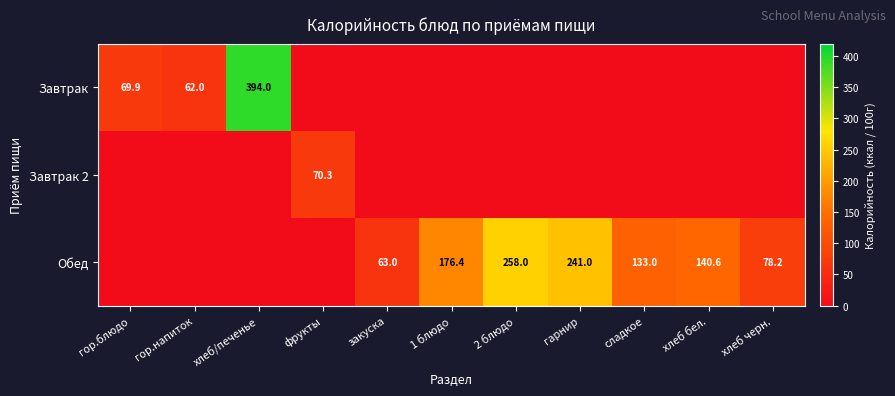

Rank the series at хлеб/печенье from lowest to highest value.

Завтрак 2, Обед, Завтрак